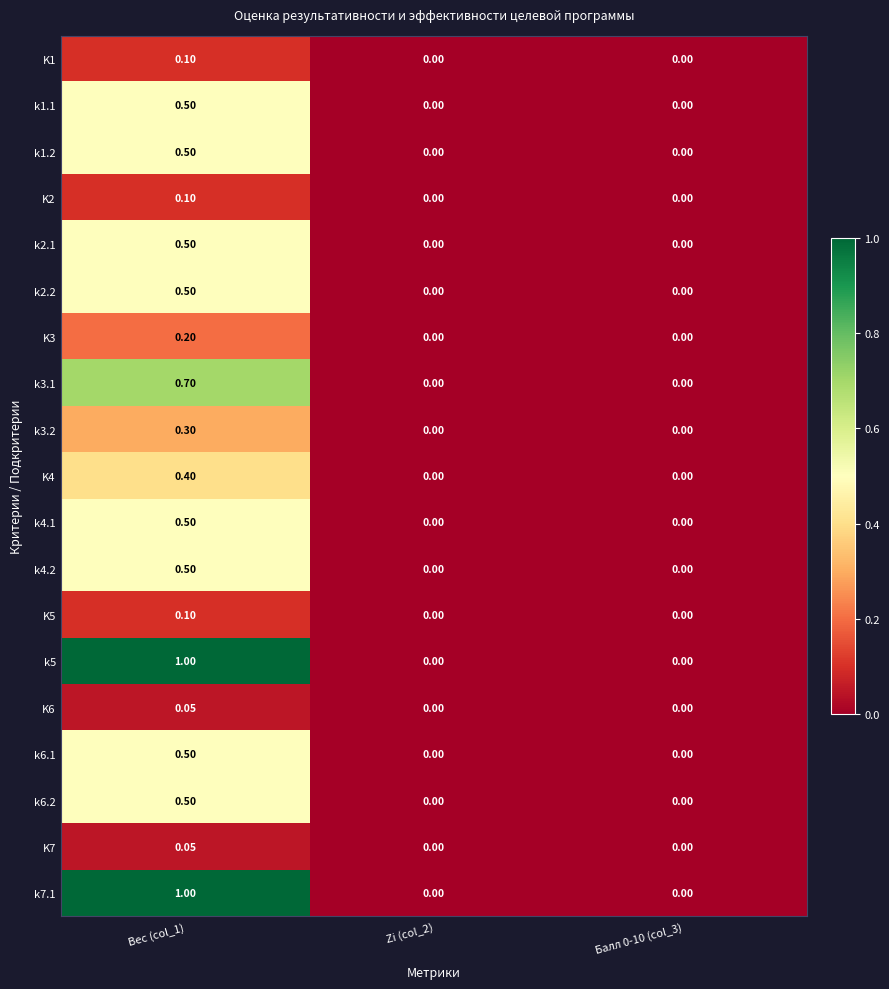

Is the value of K2 at Балл 0-10 (col_3) greater than the value of k1.2 at Вес (col_1)?

No